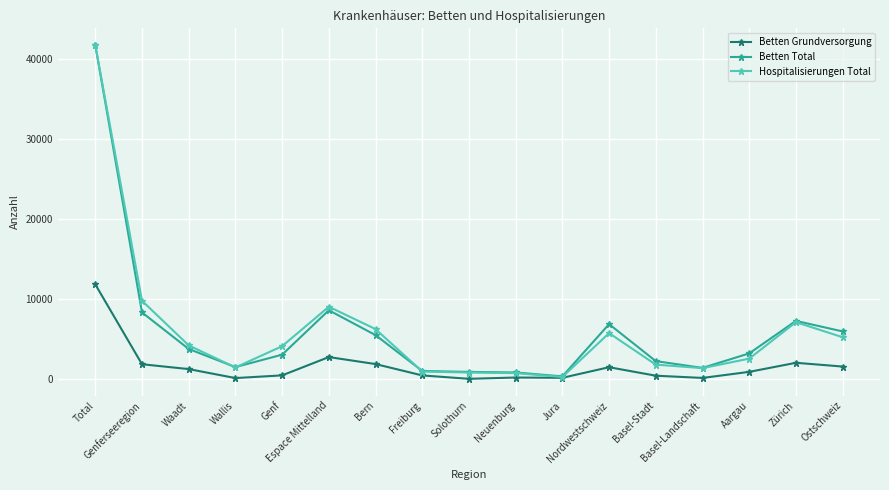

How many lines are shown in the chart?

3